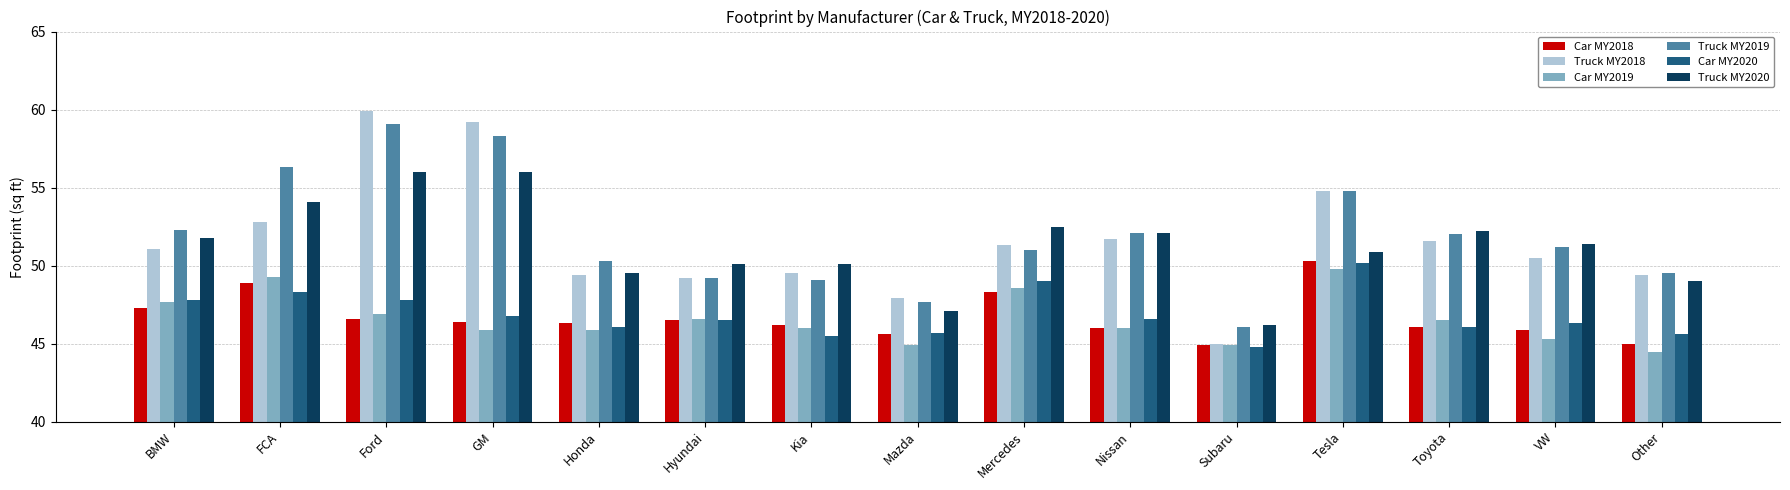

The Truck MY2019 series shows 71.5 at Other. True or false?

False